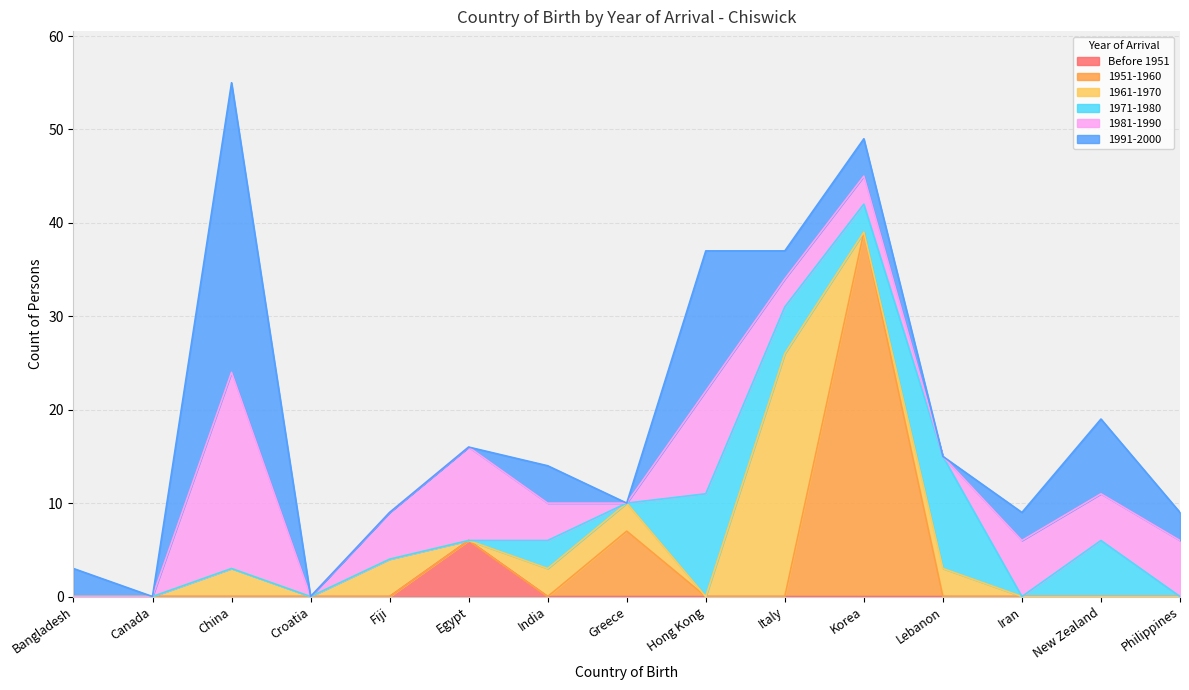

How many series are shown in this chart?

6